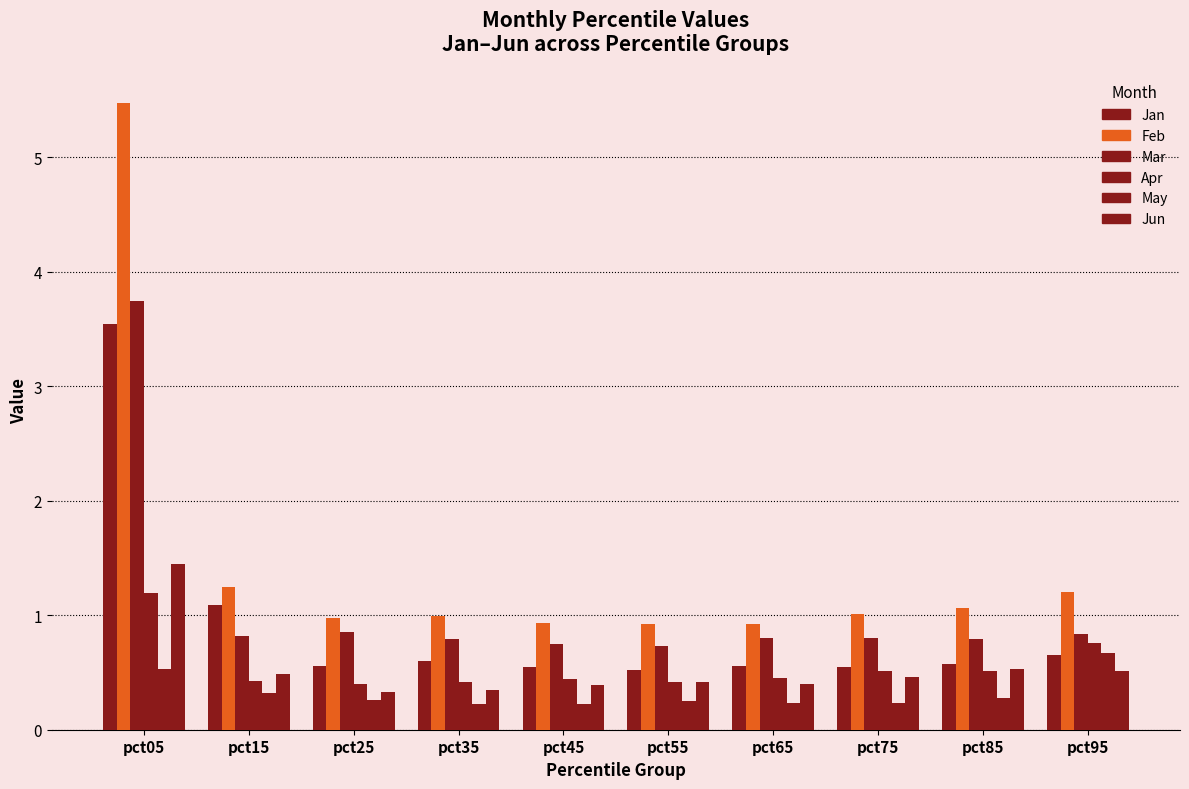

How many bars are there in total?

60